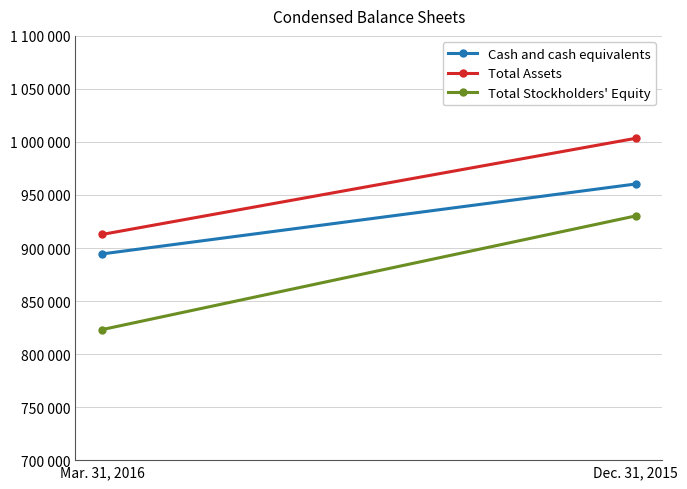

The Total Assets series shows 912792 at Mar. 31, 2016. True or false?

True